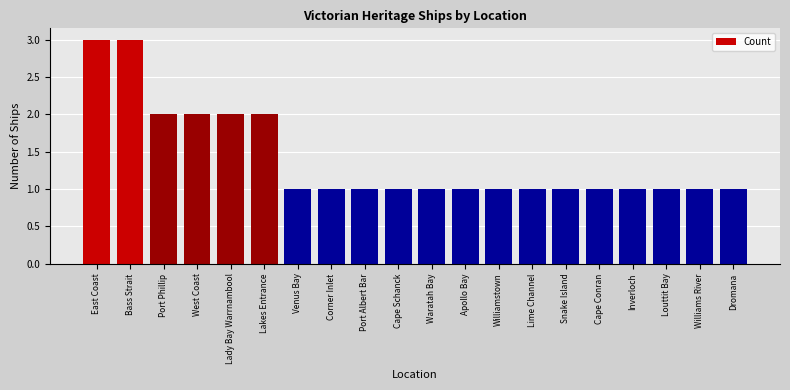

Which has a higher value, Apollo Bay or Lady Bay Warrnambool?

Lady Bay Warrnambool